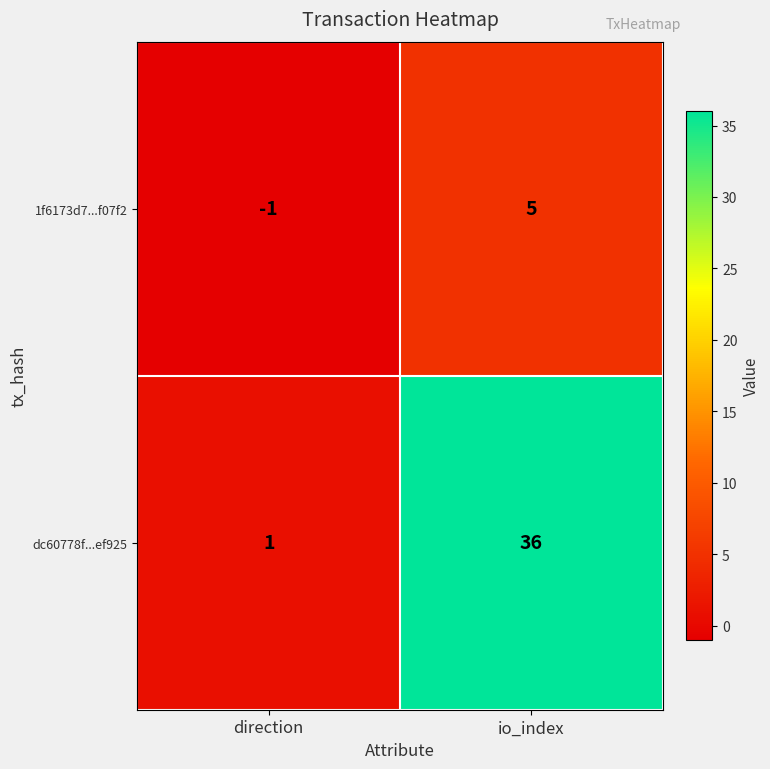

At how many categories does at least one series exceed 20?

1